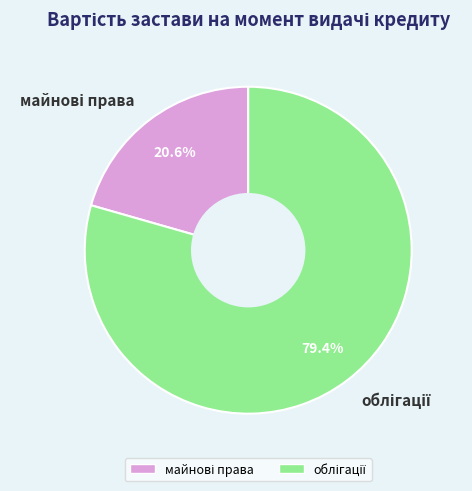

Is there any slice that represents more than half of the pie?

Yes